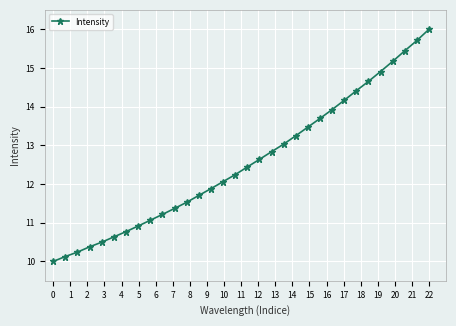

What is the value of the 1st point from the left?

10.0